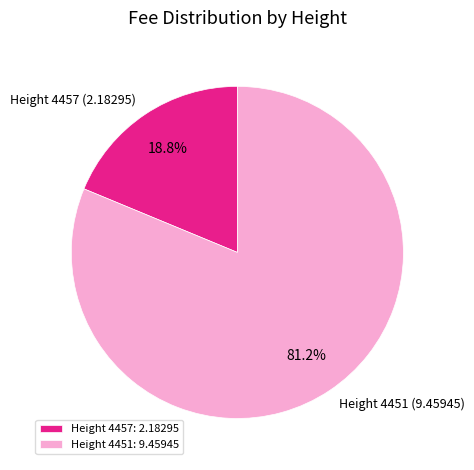

Is there a majority slice in this chart?

Yes